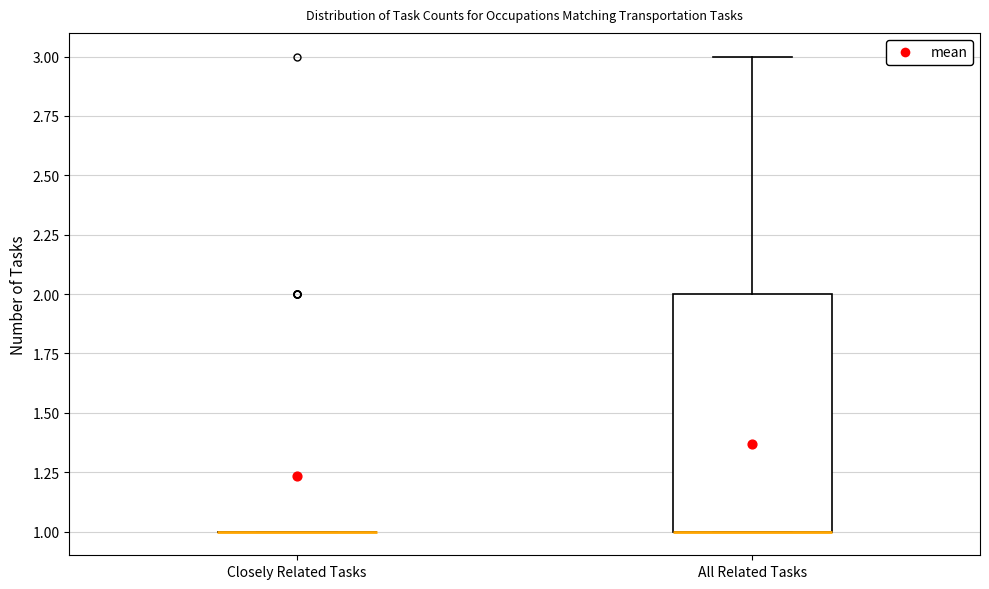

Reading left to right, transcribe this box plot: for each box, give where its median line is, the range the box spans, and where its two whiskers end, as read against the y-axis. The values are not printed on the chart, so give them approximately, as read against the axis.

Closely Related Tasks: box collapsed to a line at 1, whiskers 1 to 1
All Related Tasks: median 1 (drawn on the box's lower edge), box 1 to 2, whiskers 1 to 3